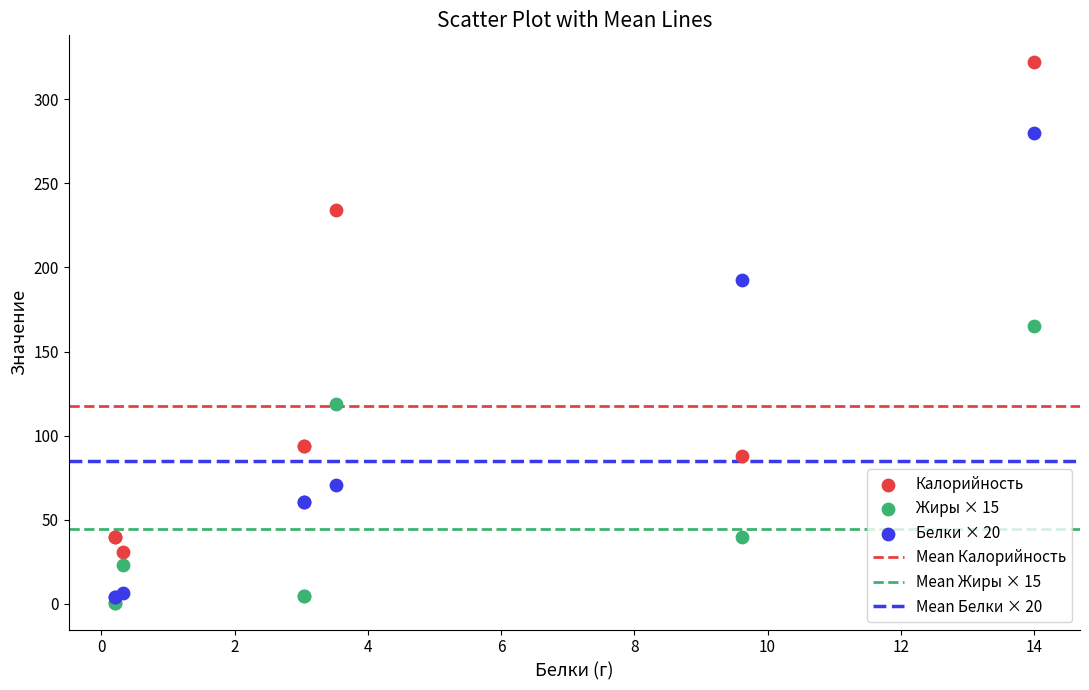

Across all series, what Y value is closest to 161?

165.0